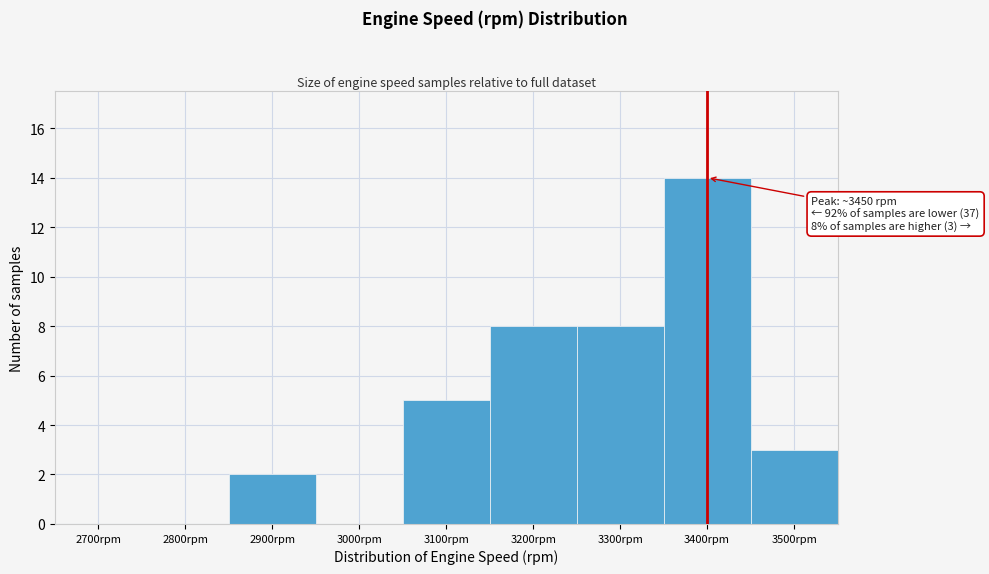

Reading left to right, what are all the values shown in this chart?

2700rpm=0	2800rpm=0	2900rpm=2	3000rpm=0	3100rpm=5	3200rpm=8	3300rpm=8	3400rpm=14	3500rpm=3